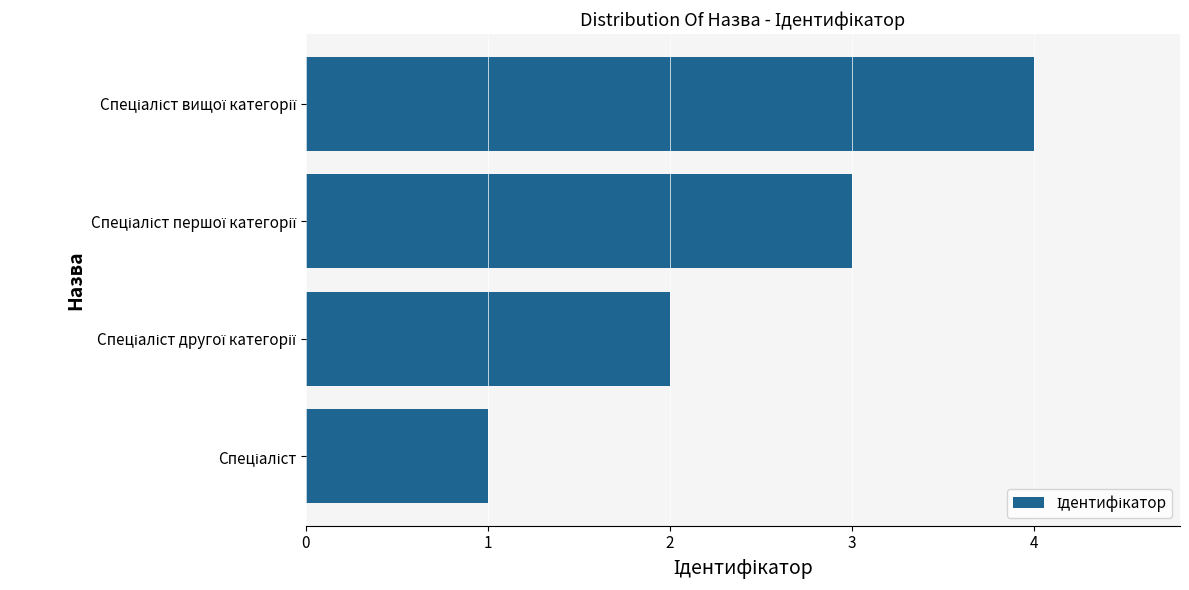

What is the maximum value shown in the chart?

4